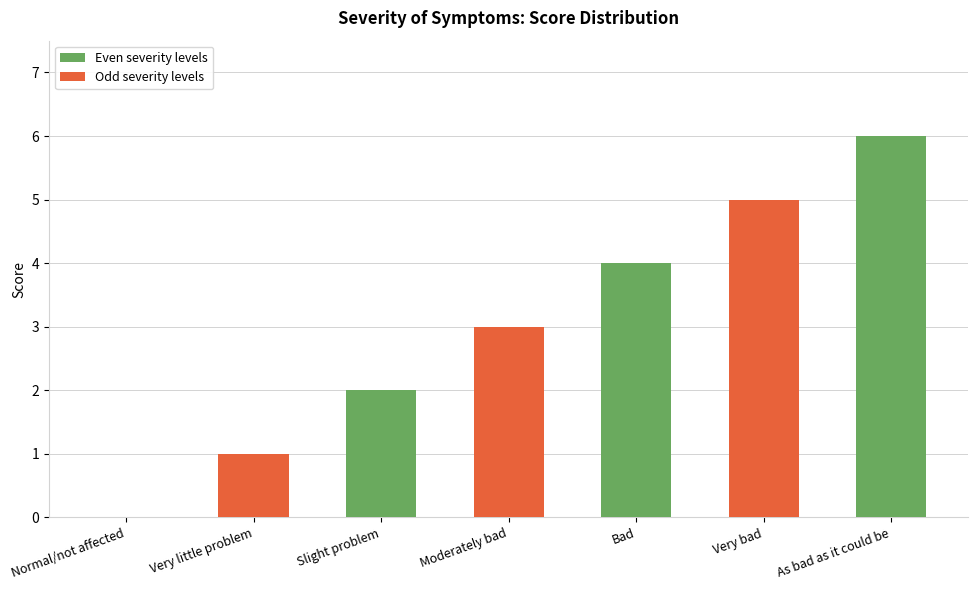

Reading left to right, transcribe all the data shown in this chart.

0	1	2	3	4	5	6